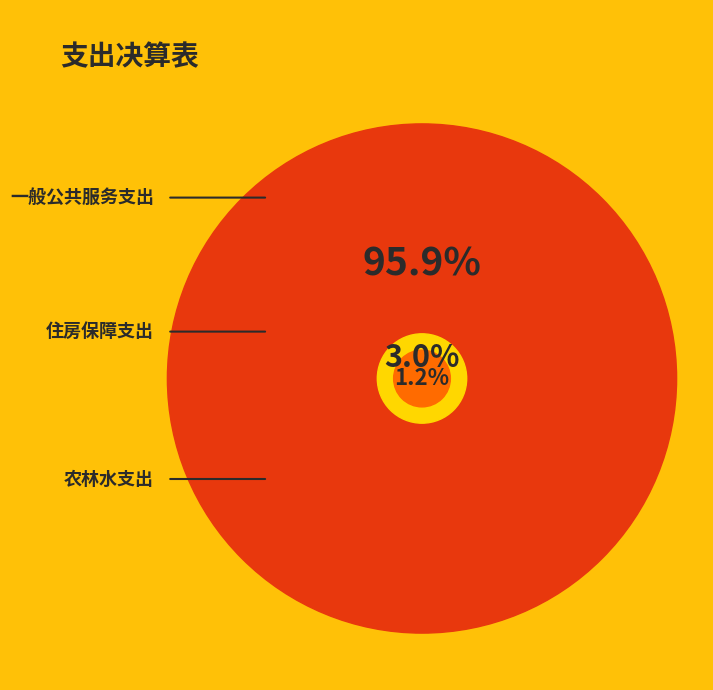

Count the number of slices in the pie.

3